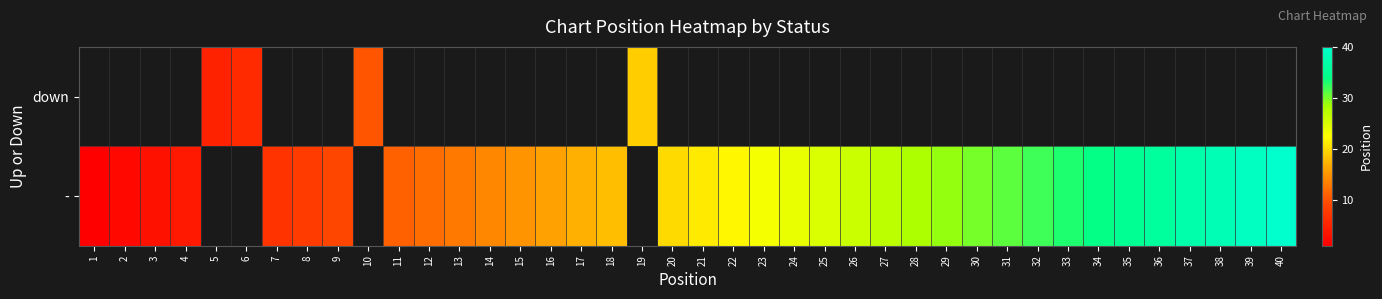

Which category has the lowest value in the - series?

1